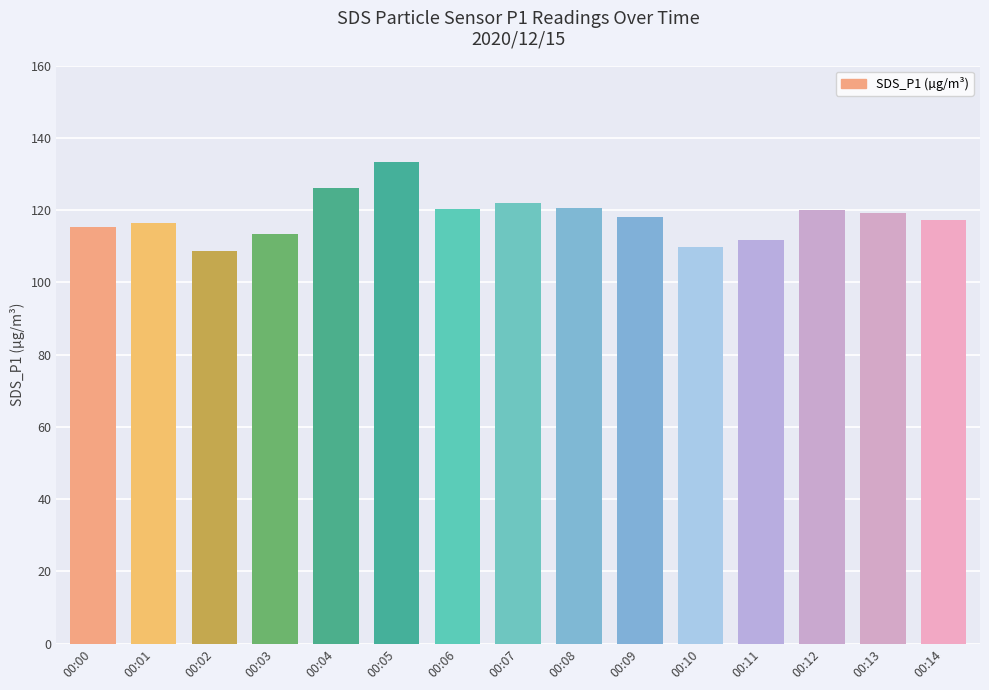

At which category does the chart reach its peak across all series?

00:05